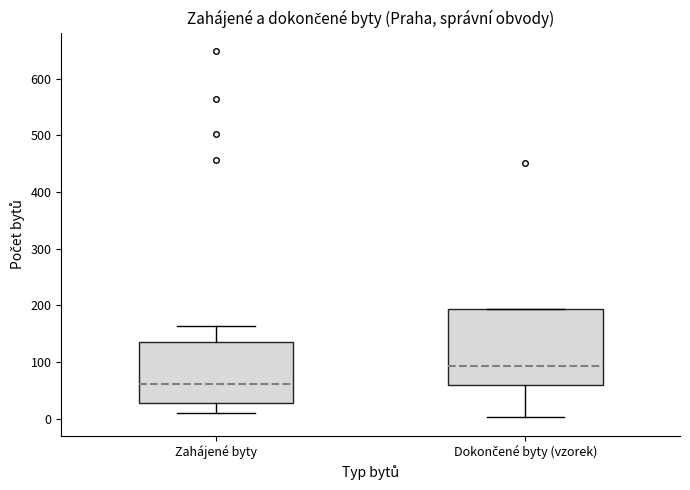

Reading left to right, transcribe this box plot: for each box, give where its median line is, the range the box spans, and where its two whiskers end, as read against the y-axis. The values are not printed on the chart, so give them approximately, as read against the axis.

Zahájené byty: median 60, box 30 to 140, whiskers 10 to 160
Dokončené byty (vzorek): median 90, box 60 to 190, whiskers 0 to 190